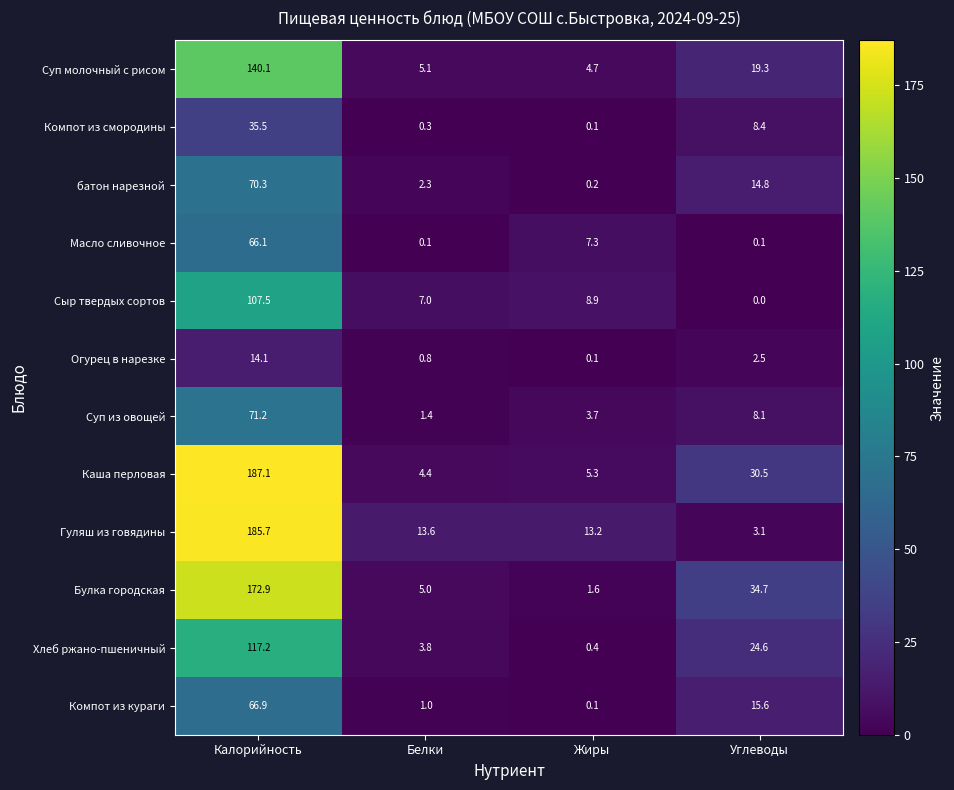

True or false: Булка городская has a value of 61.1 at Углеводы.

False